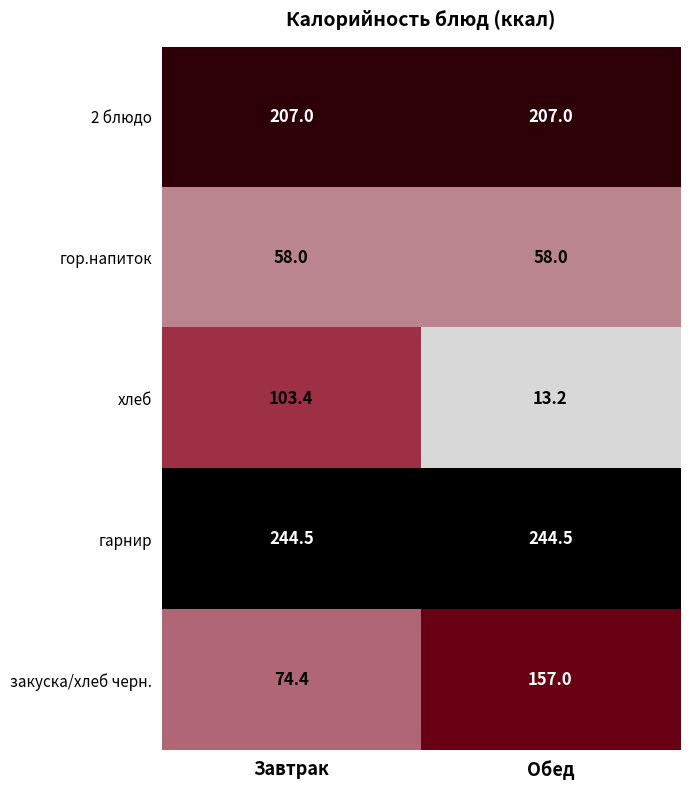

What is the spread (max minus min) of values at Обед?

231.3